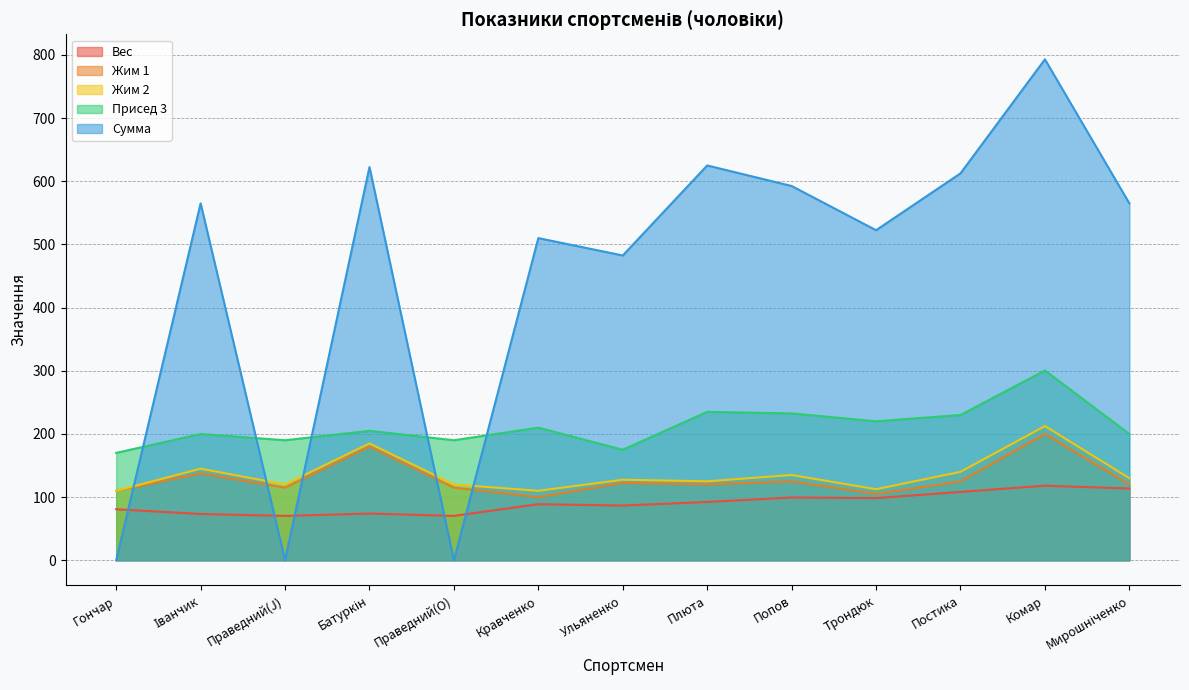

What is the label of the 9th point from the right?

Праведний(O)